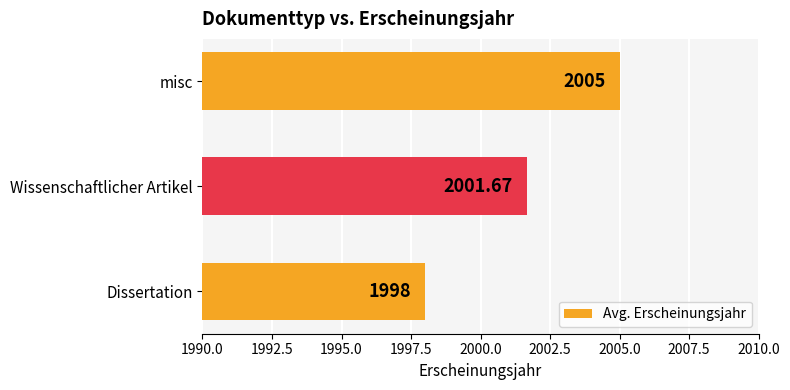

Between misc and Wissenschaftlicher Artikel, which is larger?

misc